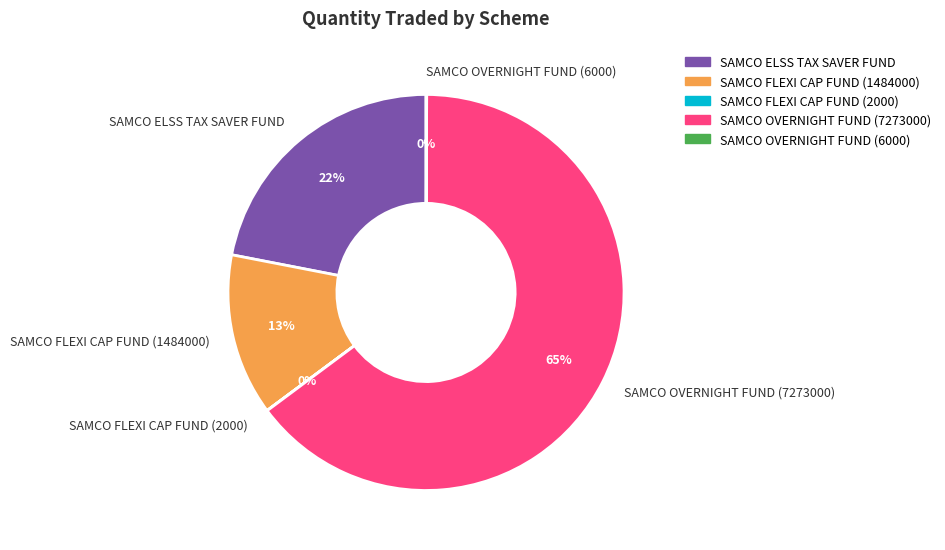

Which category has the biggest portion of the pie?

SAMCO OVERNIGHT FUND (7273000)